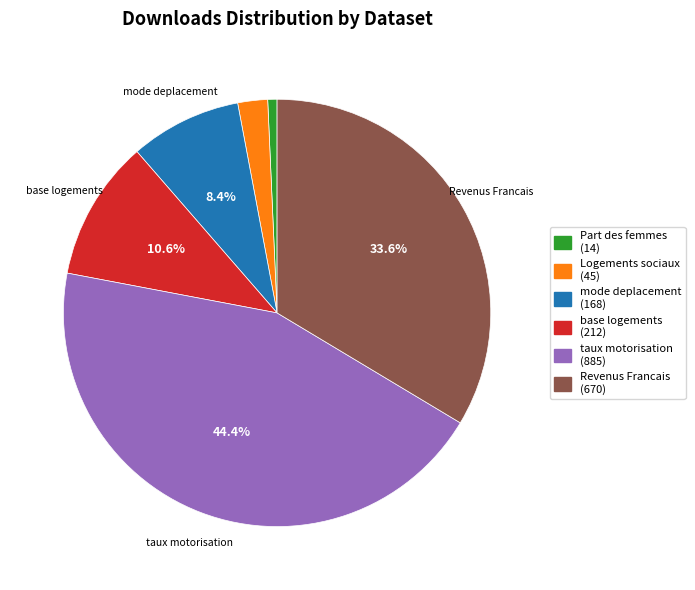

Does any single category account for the majority?

No